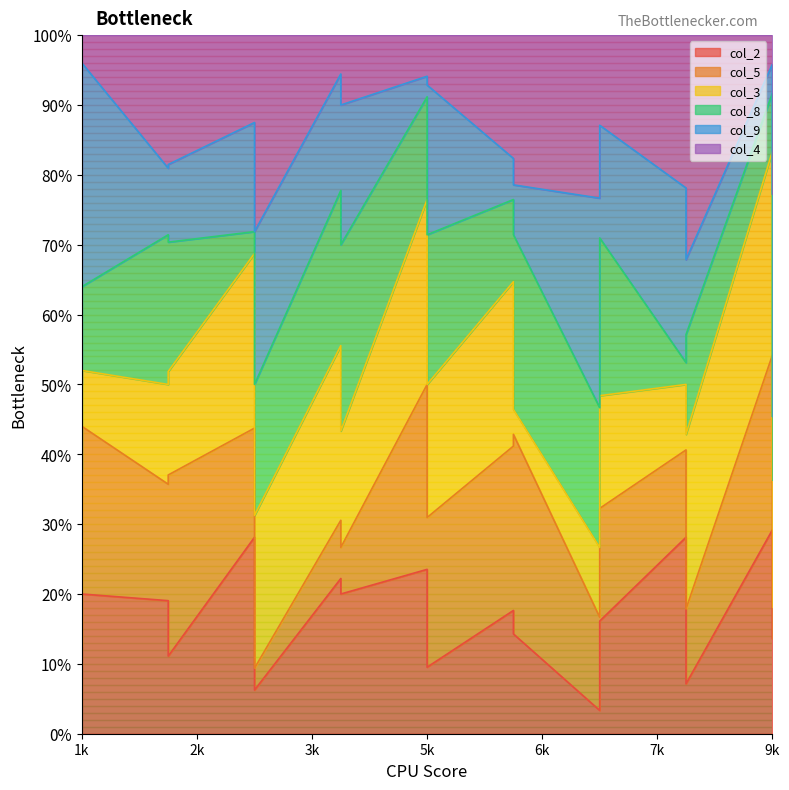

What is the difference between the col_3 values at 5 and 1?

3